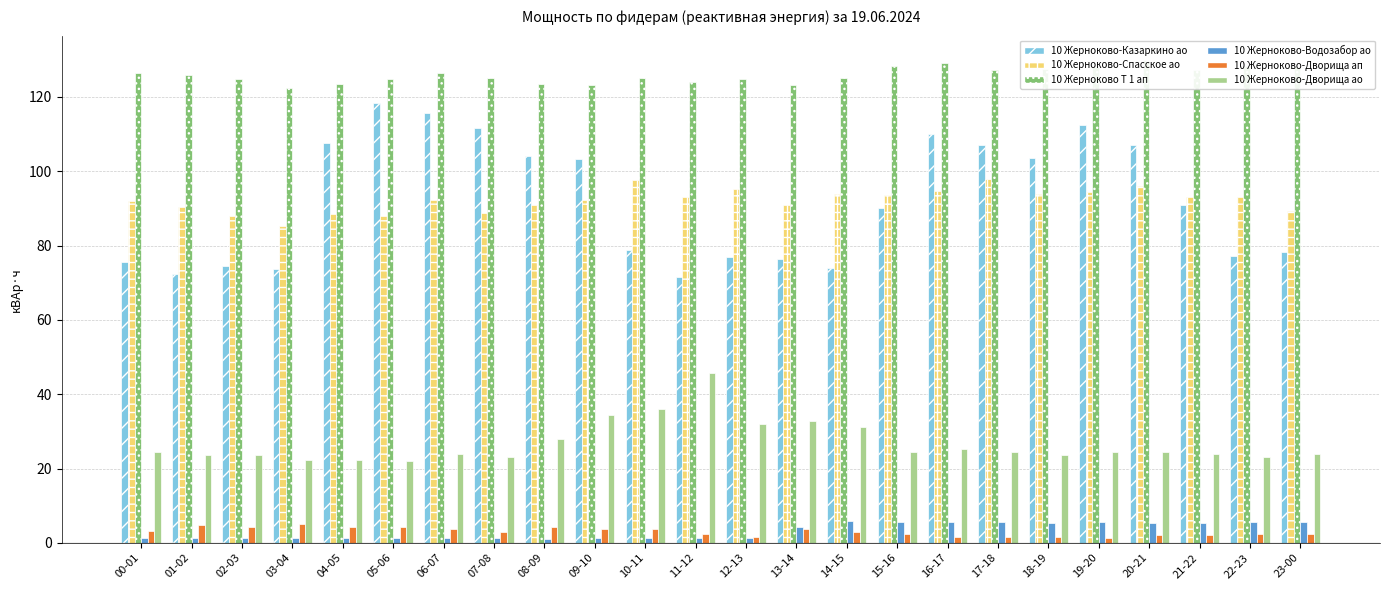

What is the difference between the 10 Жерноково-Казаркино ао values at 00-01 and 17-18?

31.6